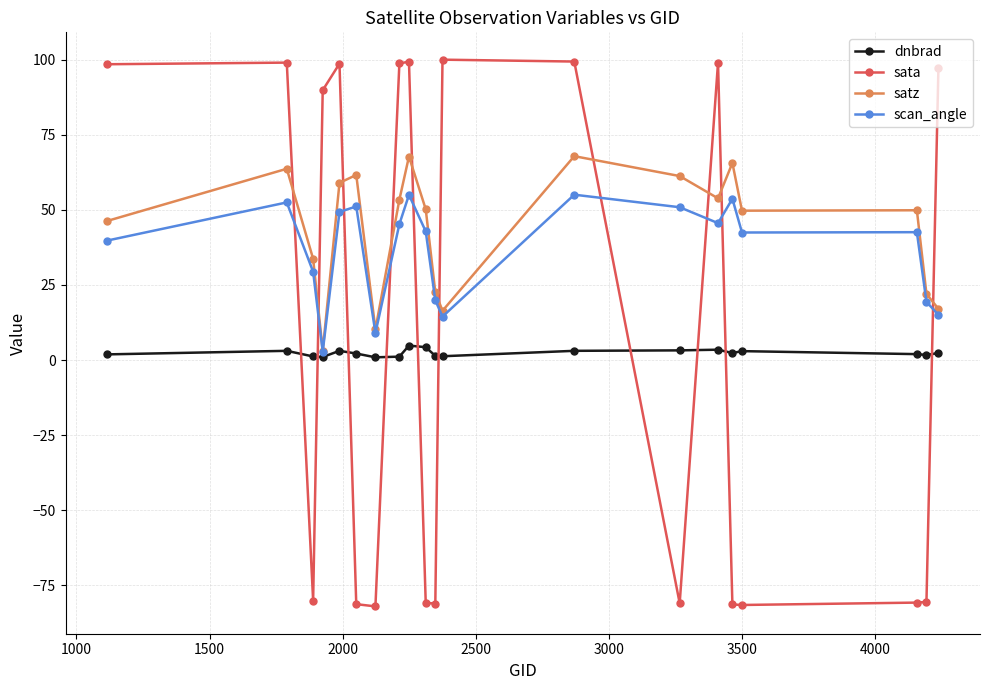

List the series in order of their peak value, highest first.

sata, satz, scan_angle, dnbrad